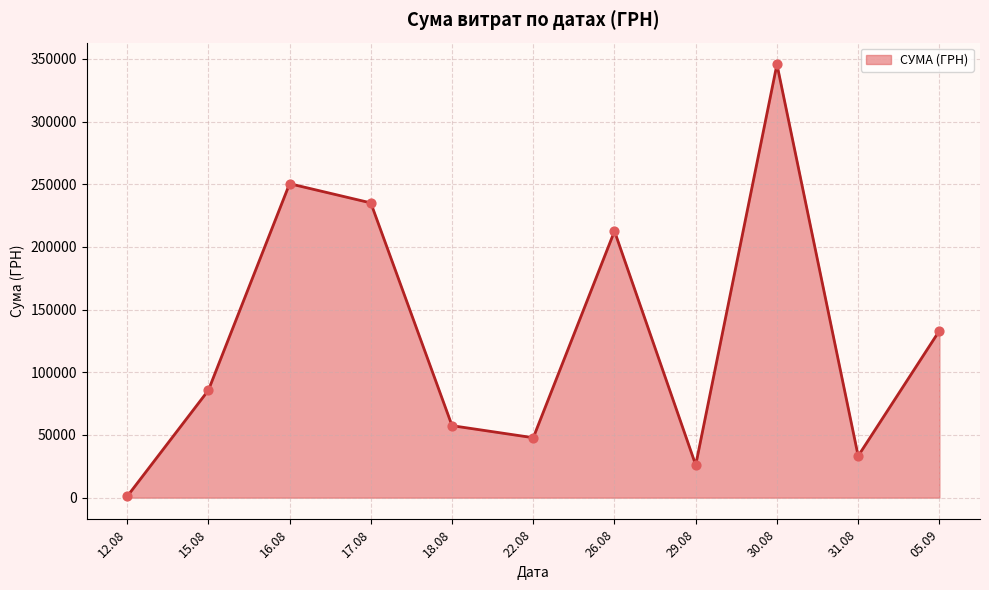

Approximately how many times larger is the value at 16.08 compared to 30.08?

0.7